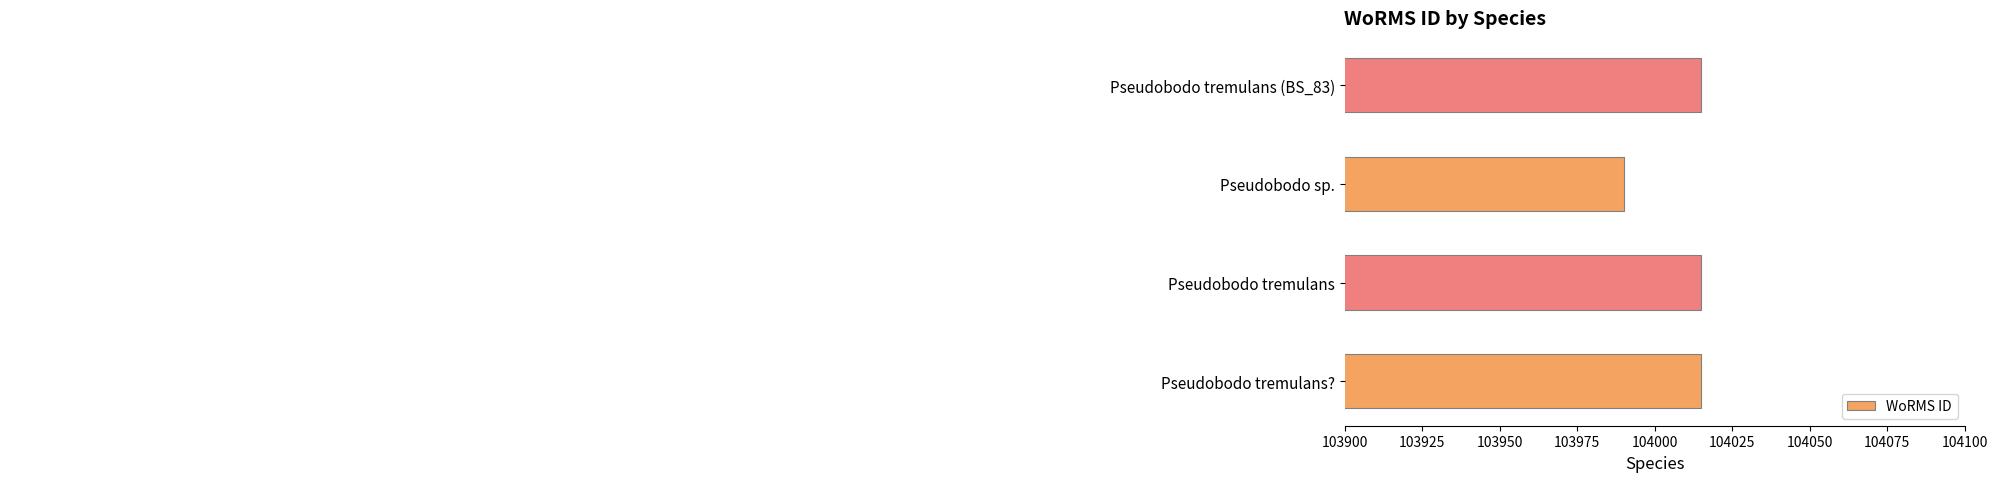

The value at Pseudobodo tremulans is 175854. True or false?

False